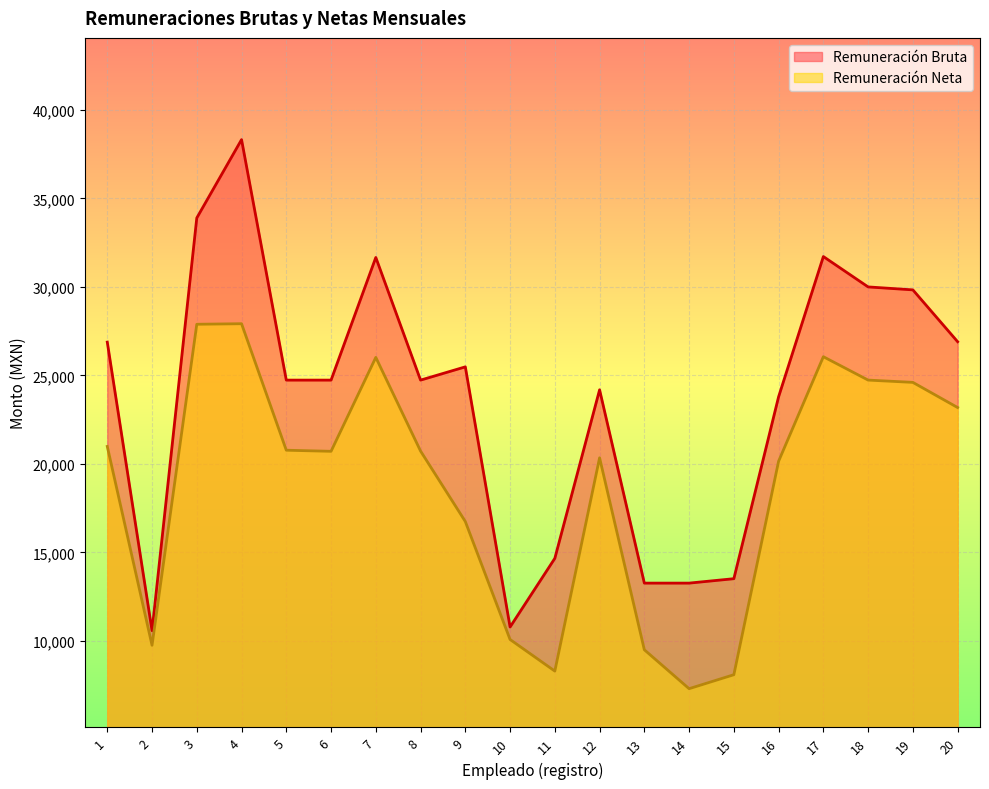

Count the number of data series in this chart.

2